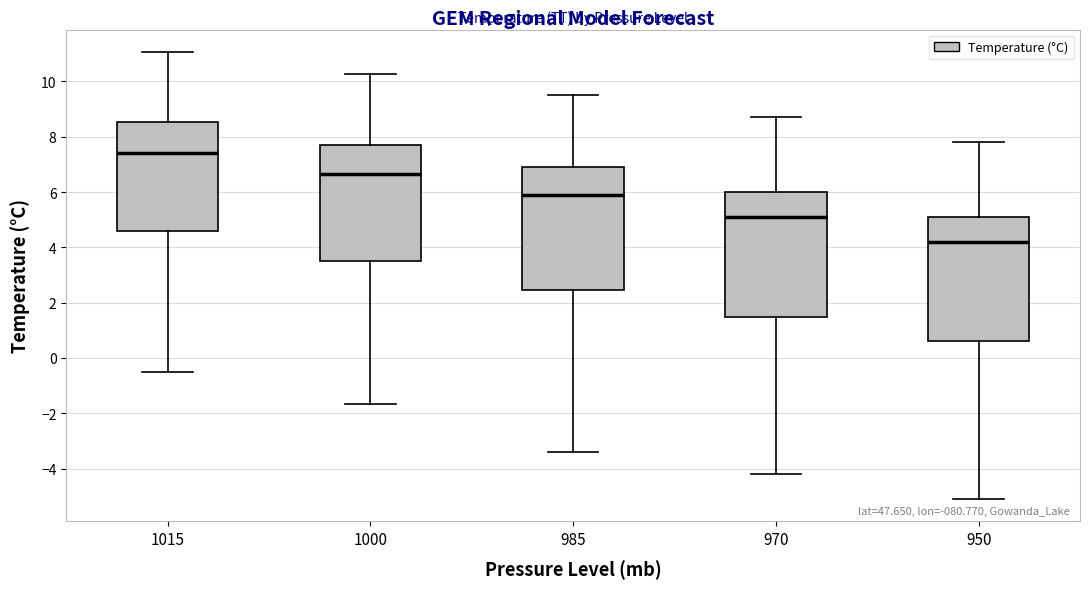

Which box has the highest median line?

1015